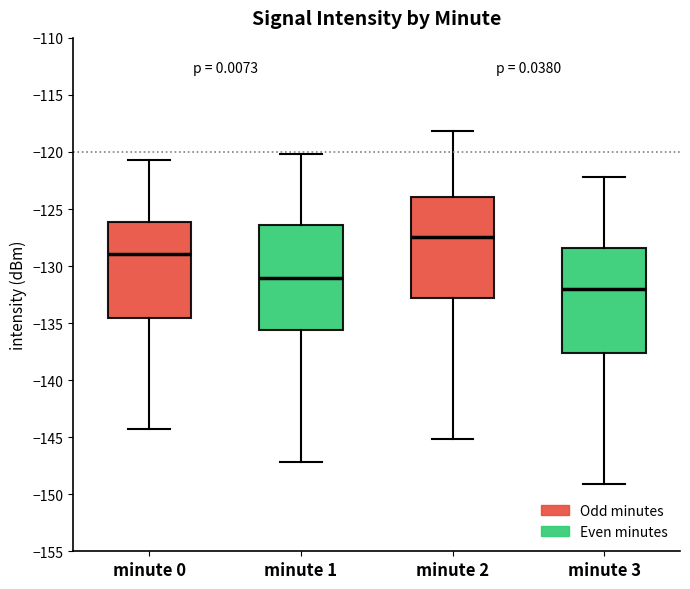

Where does the upper whisker of the box for minute 2 end on the y-axis? The values are not printed on the chart, so give them approximately, as read against the axis.

-118.0